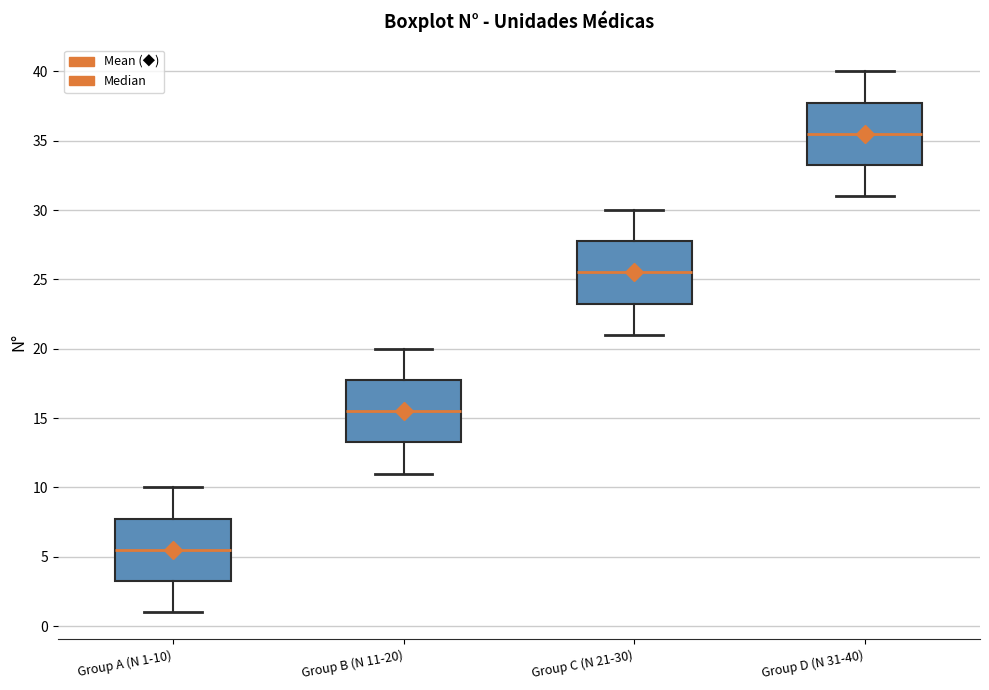

Which box has the lowest median line?

Group A (N 1-10)